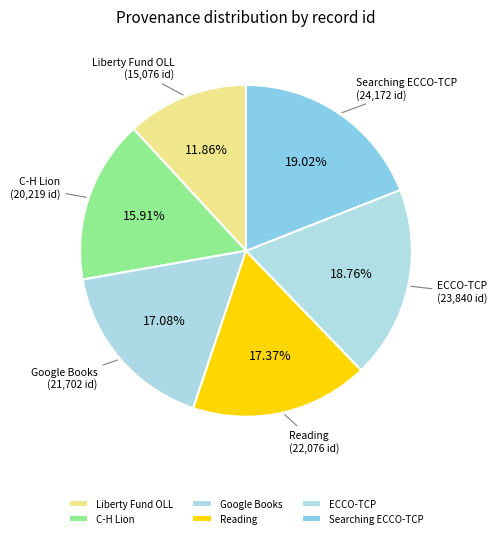

Combined, do Reading and ECCO-TCP account for over 50%?

No